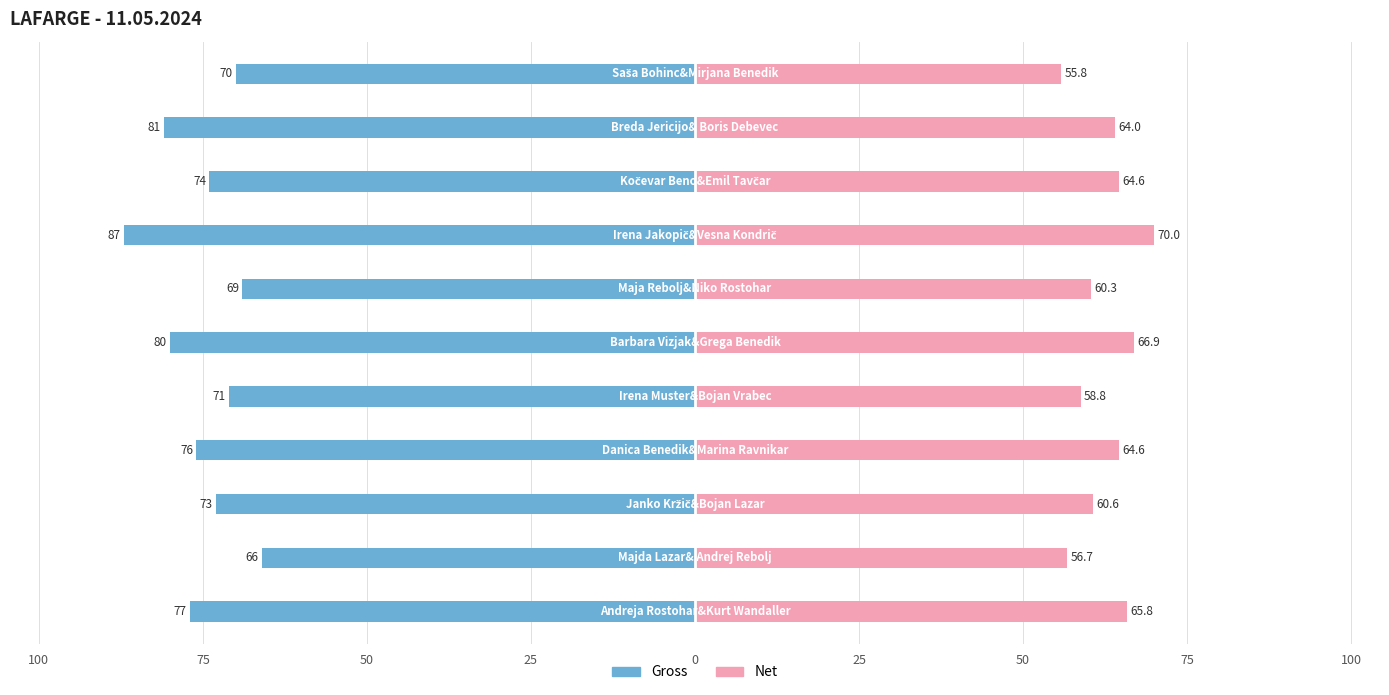

How many data points in Net are above 64?

5